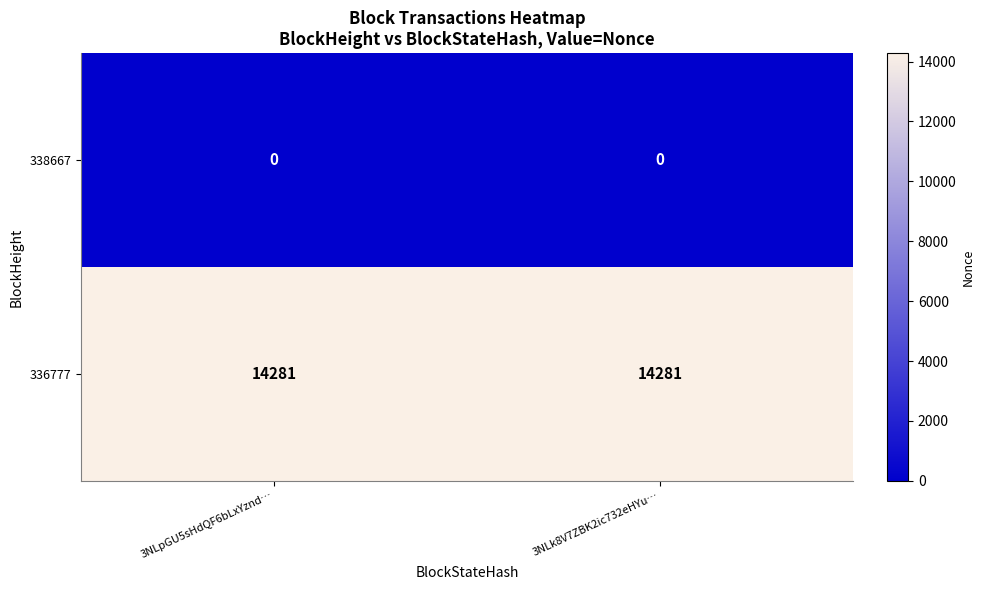

Reading left to right, extract all data points from this chart.

338667: 0	0
336777: 14281	14281